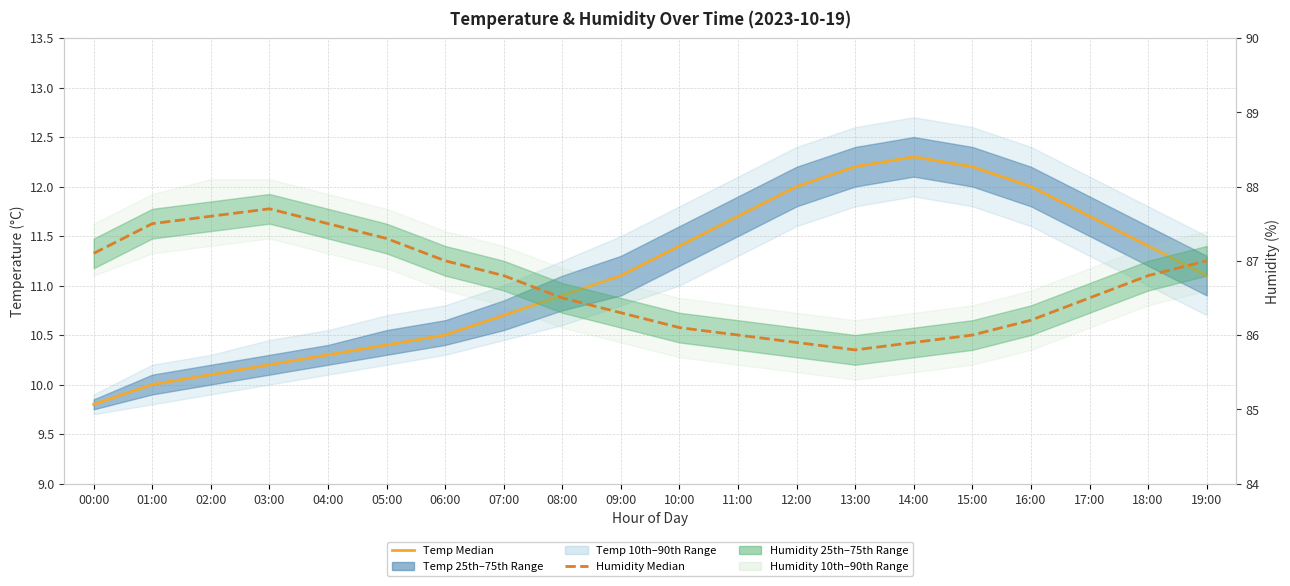

What is the label of the 3rd point from the left?

02:00